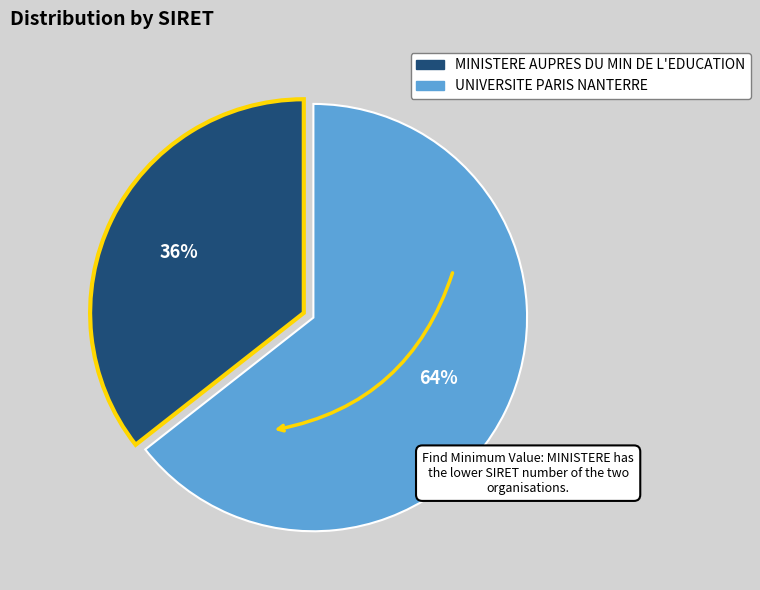

Which slice is the largest?

UNIVERSITE PARIS NANTERRE